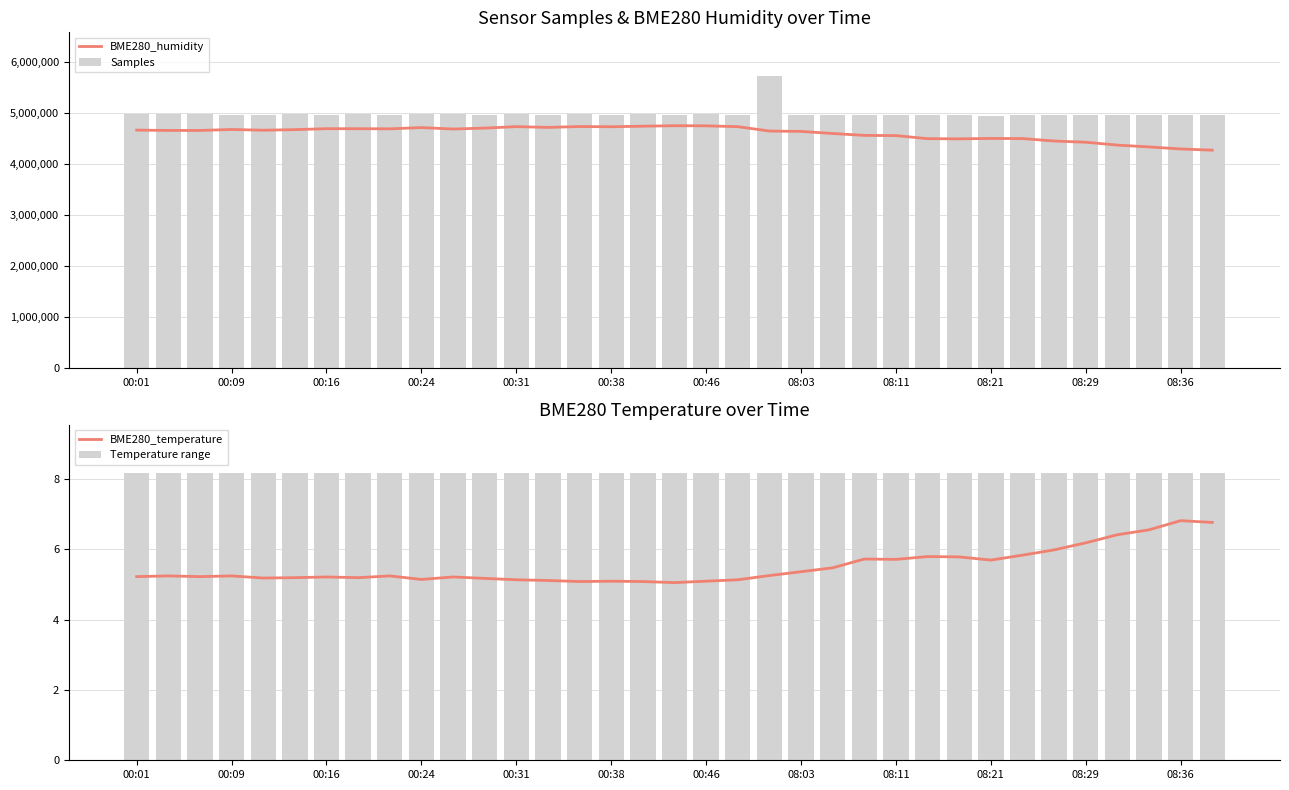

What is the lowest value of the Samples series?

4937917